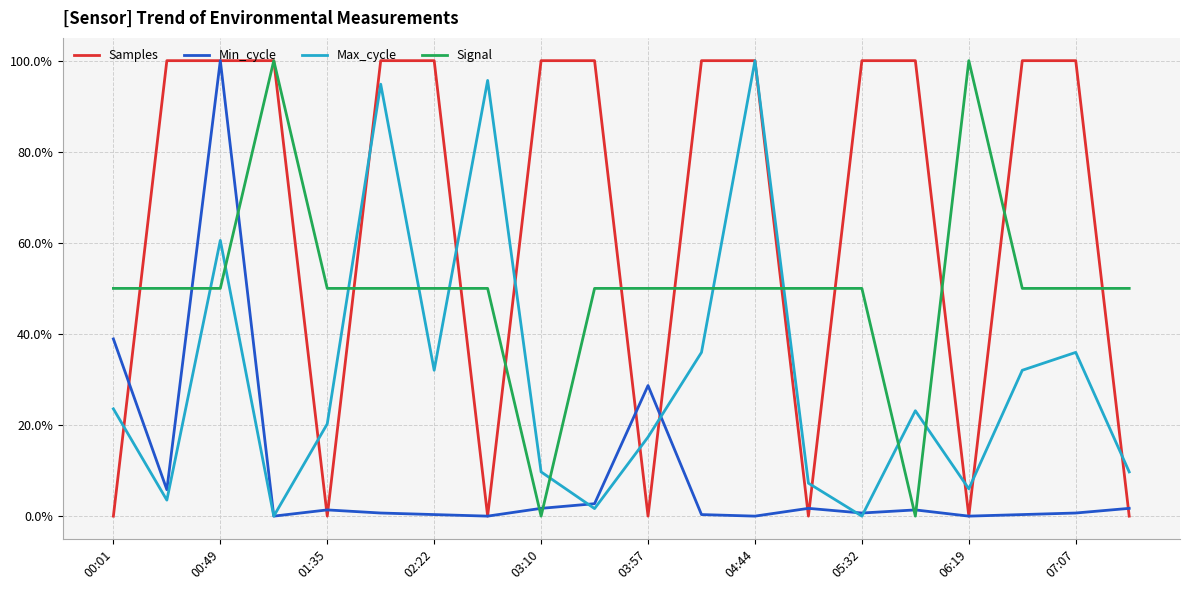

Count the Signal values in the range 0 to 1.

20